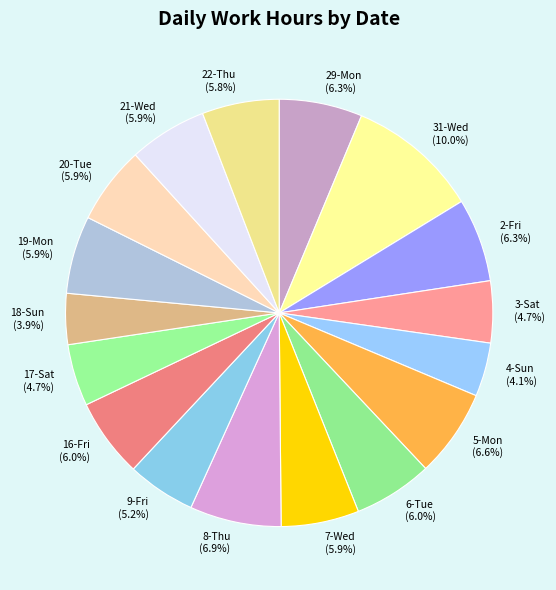

Is 16-Fri the majority of the pie?

No